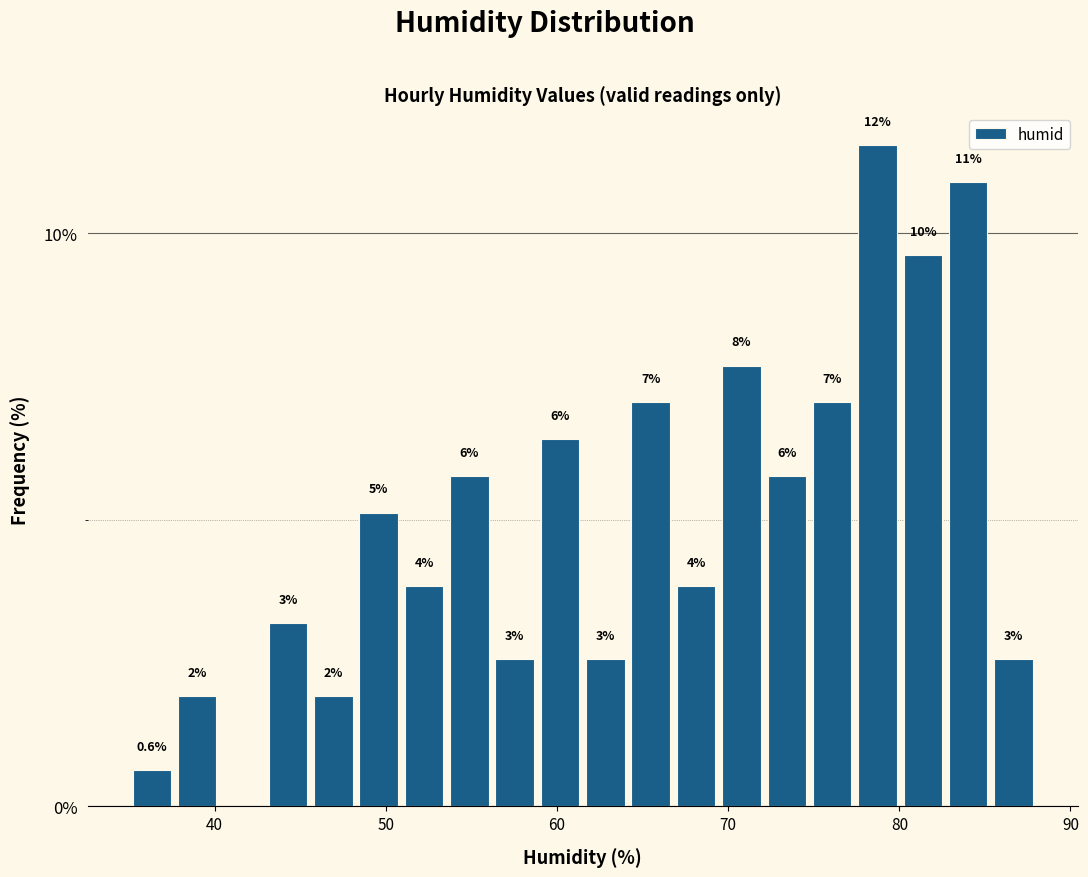

Read against the x-axis, roughly where is the centre of the tallest bar?

79